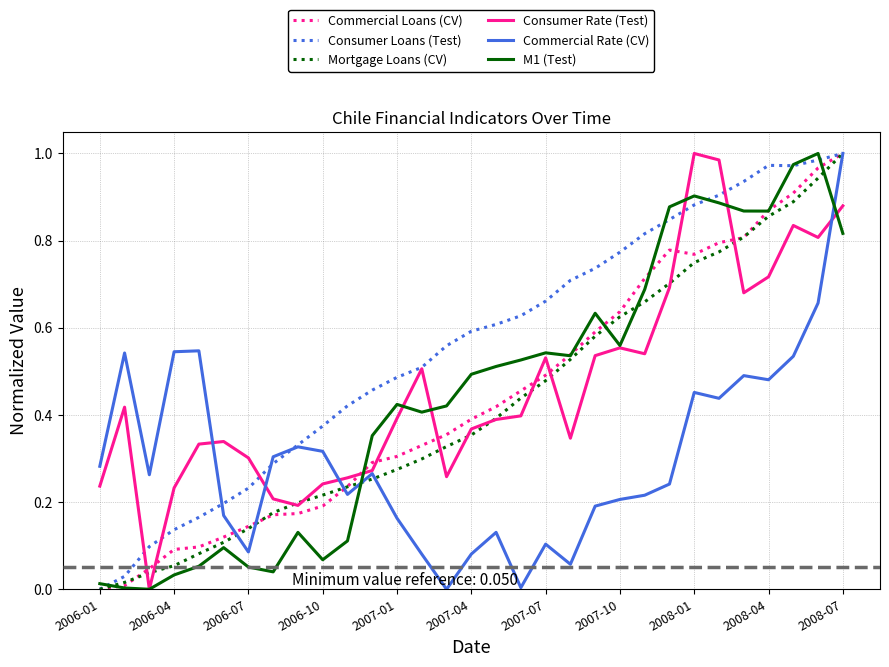

Which series ends up on top after the final intersection of Commercial Loans (CV) and Consumer Rate (Test)?

Commercial Loans (CV)